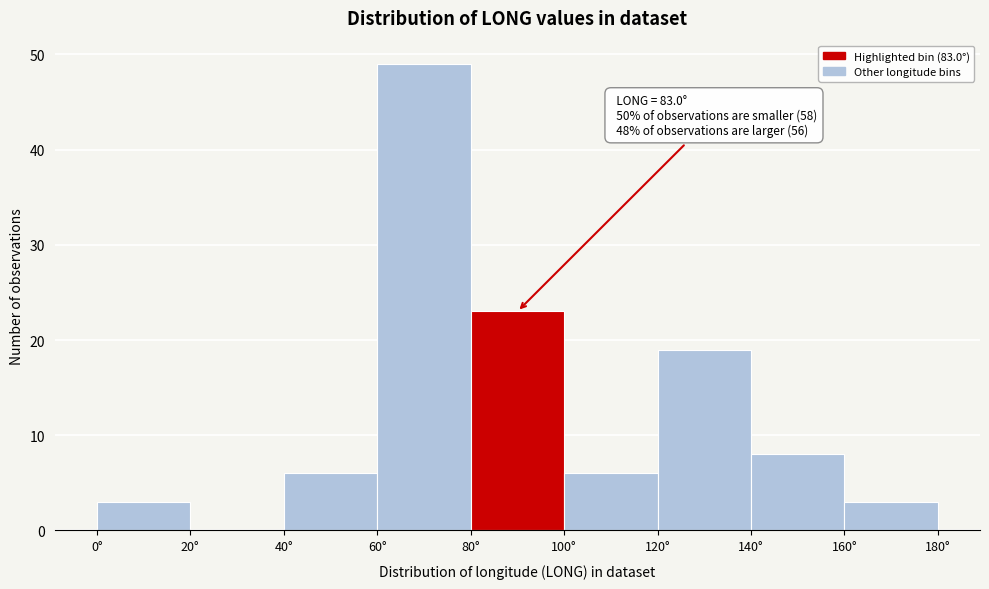

Which range on the x-axis has the tallest bar?

60 to 80